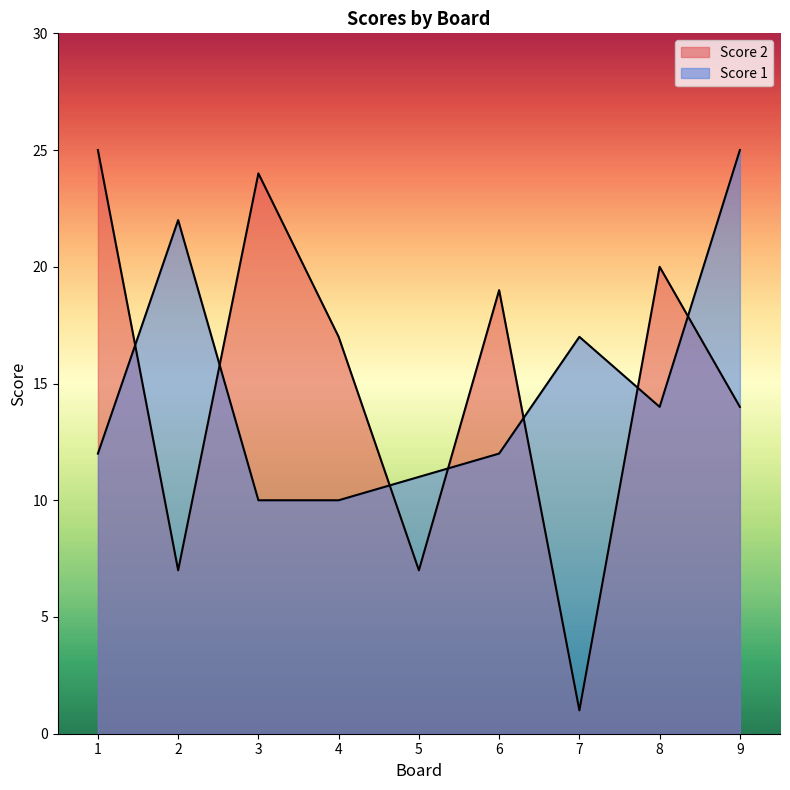

Which category has the highest value in the Score 1 series?

9